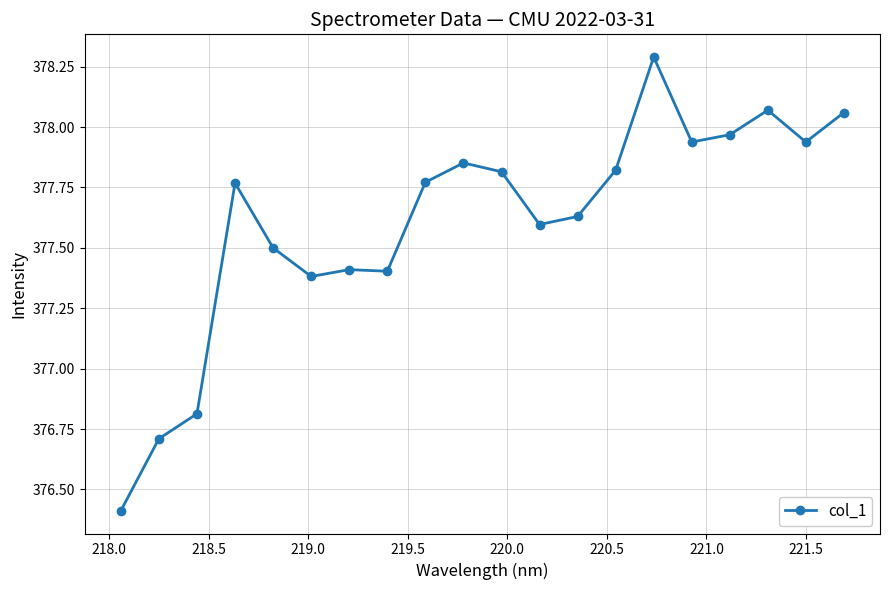

What is the minimum value shown in the chart?

376.4